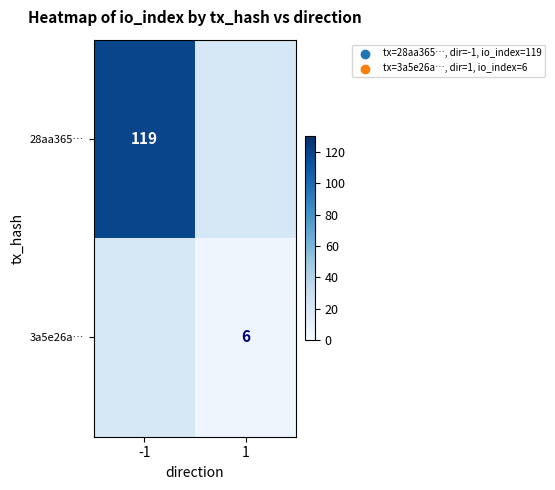

Which has a higher value, 1 or -1?

-1